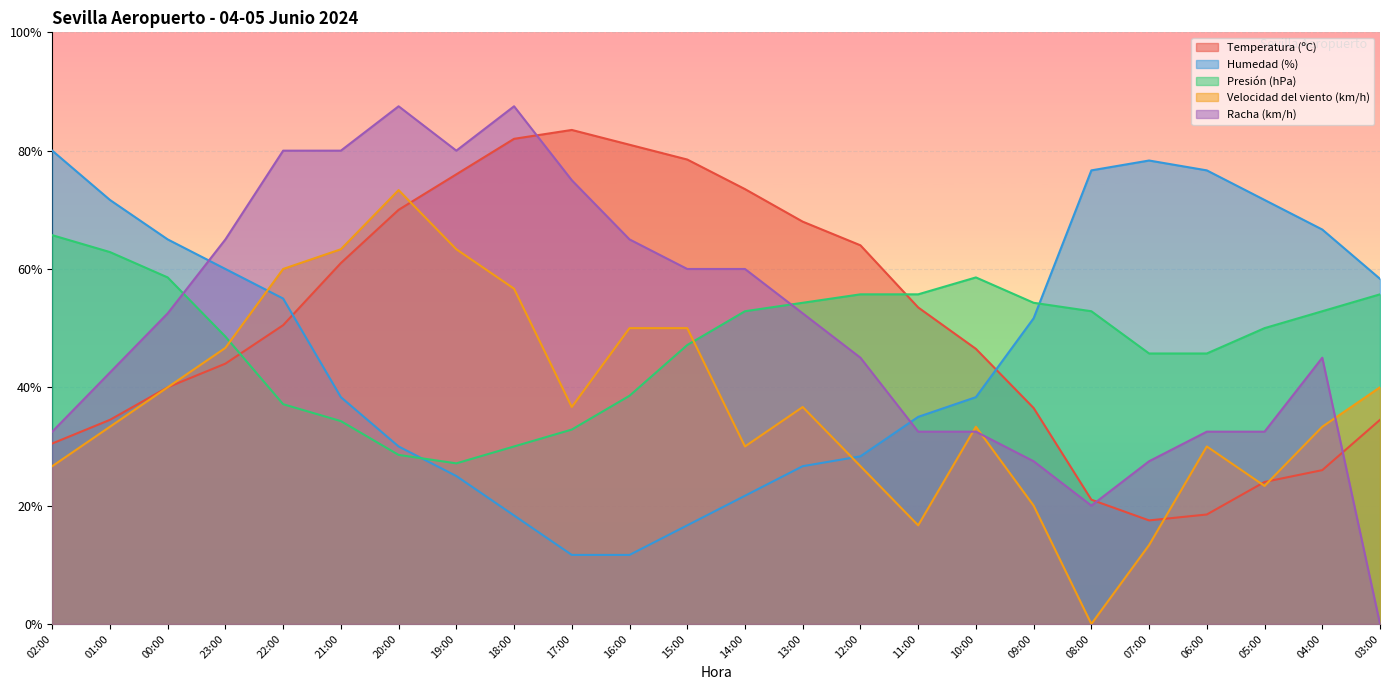

The value of Presión (hPa) at 17:00 is 32.9. True or false?

True